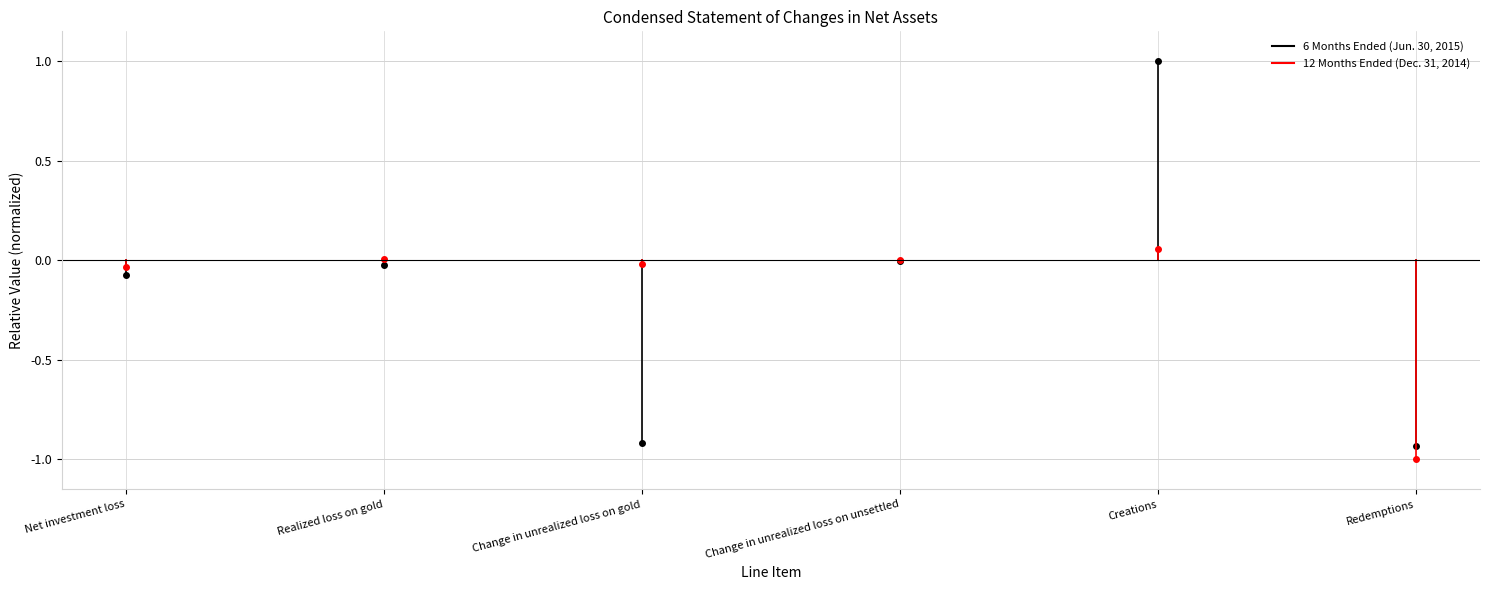

What is the sum of the 6 Months Ended (Jun. 30, 2015) values at Net investment loss and Realized loss on gold?

-0.1